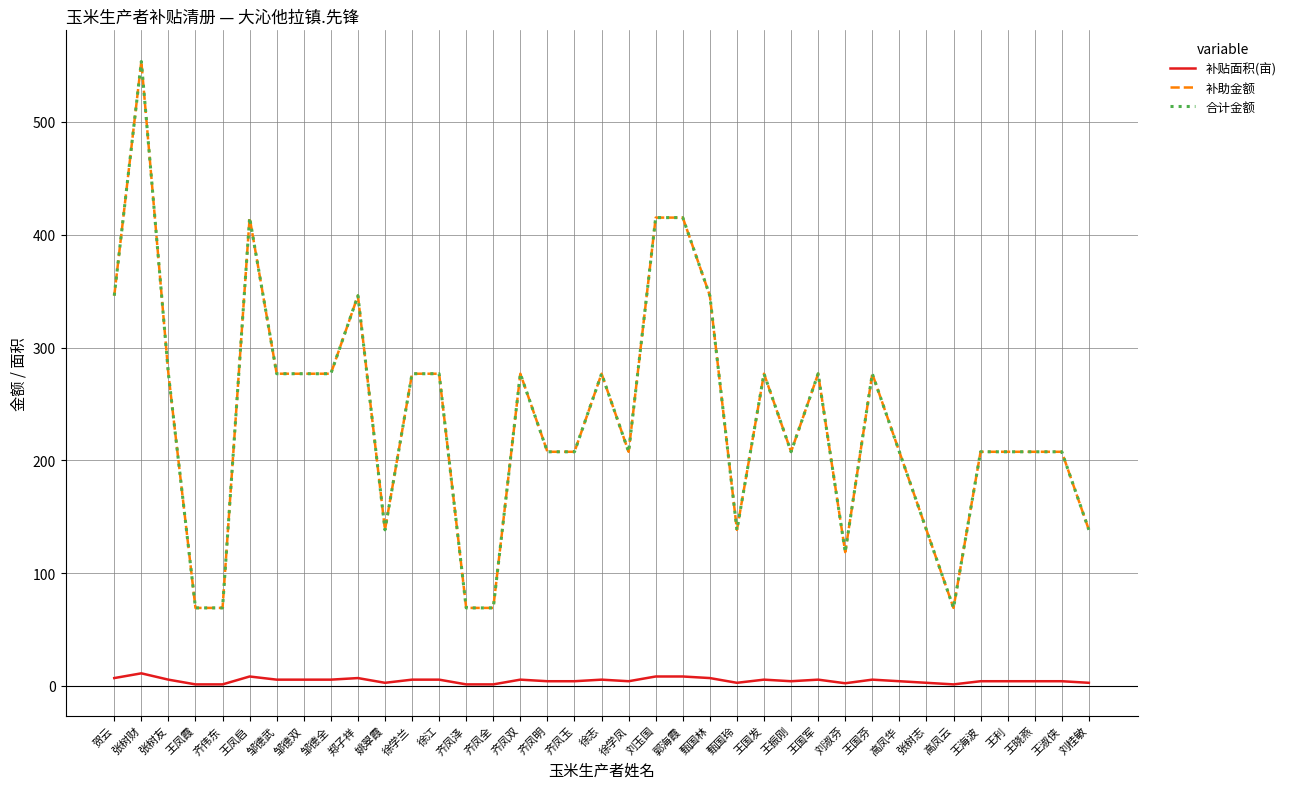

What is the difference between the 补助金额 values at 齐凤泽 and 邹德双?

207.6